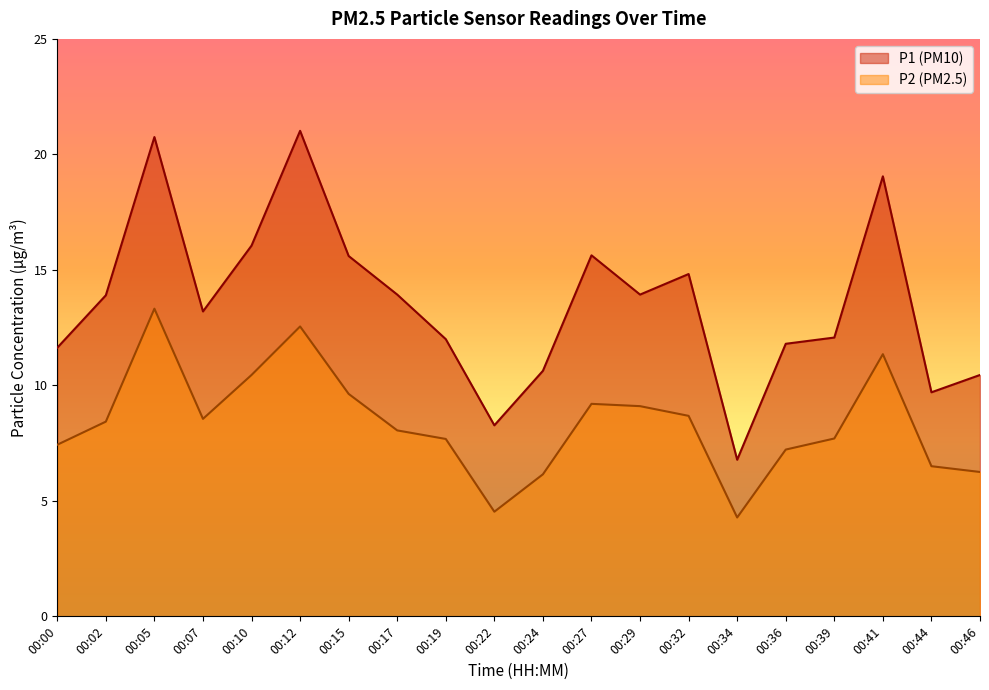

At which category does P2 reach its first local valley?

00:07